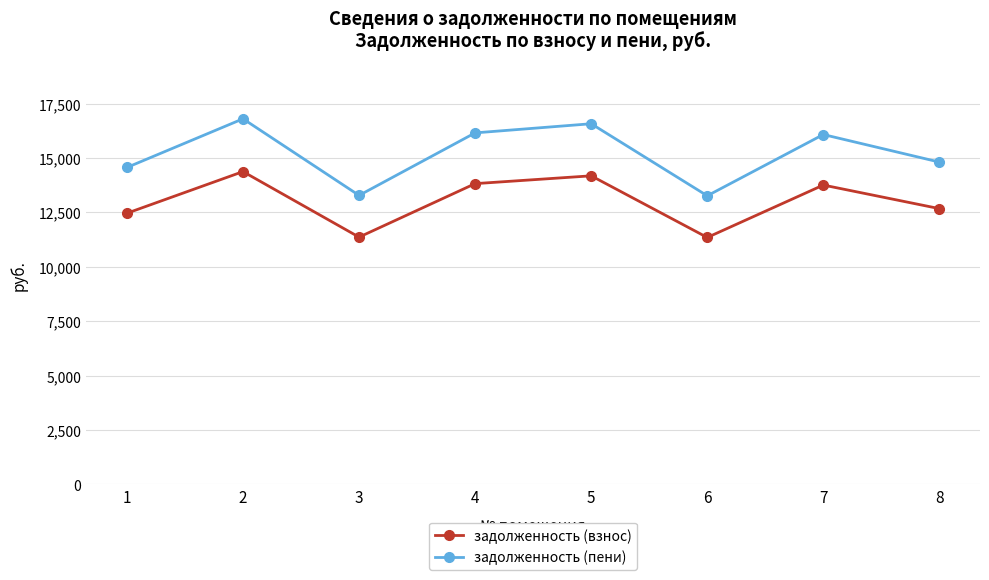

The задолженность (пени) series shows 16076.2 at 7. True or false?

True